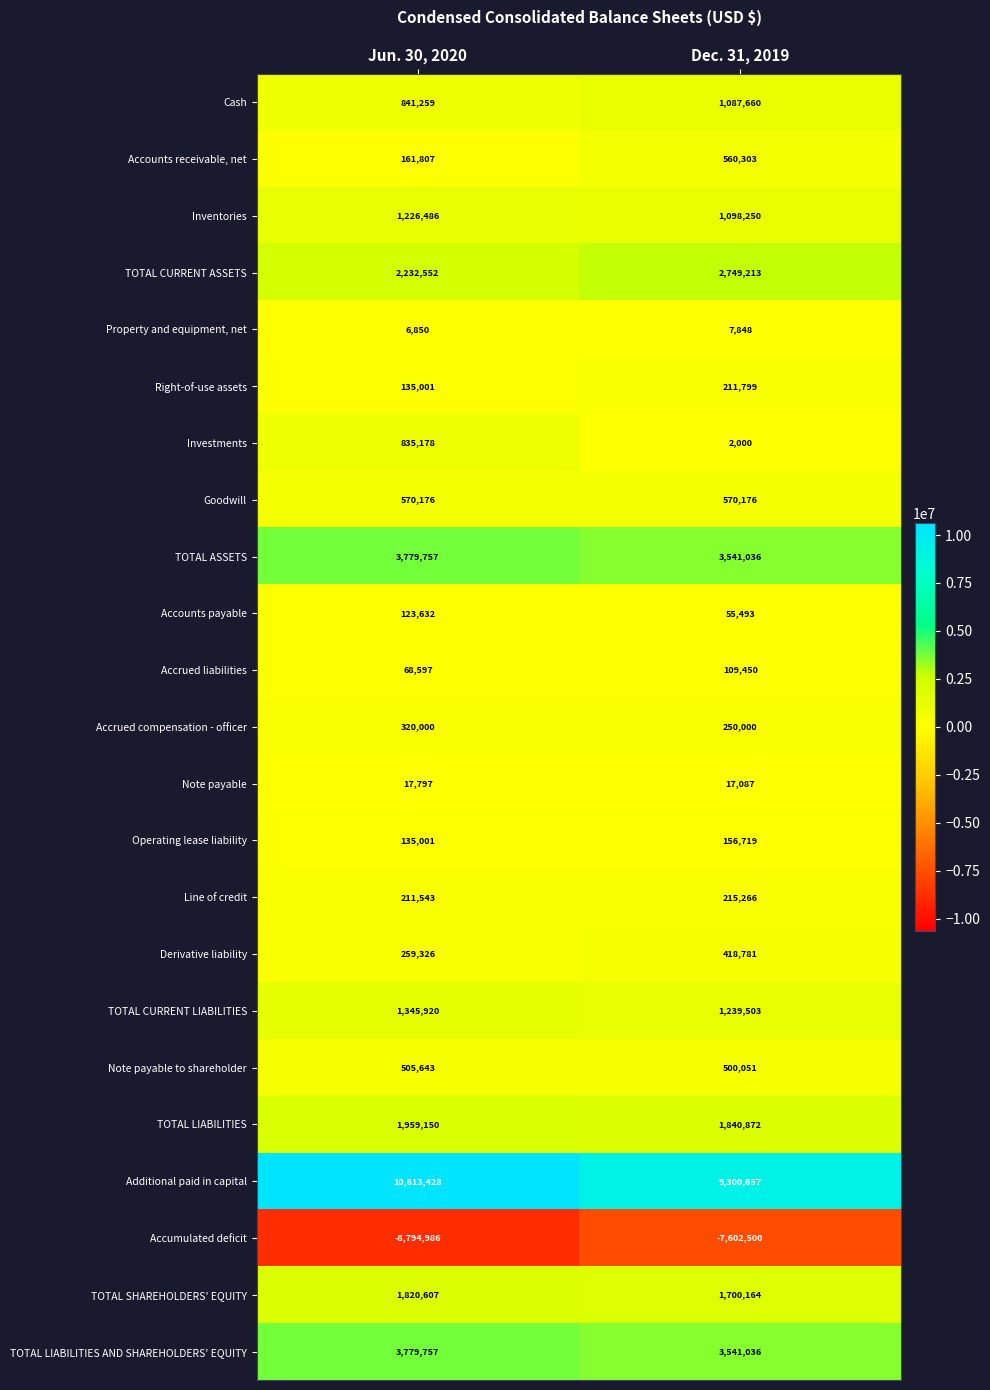

At which category does the chart reach its minimum across all series?

Jun. 30, 2020